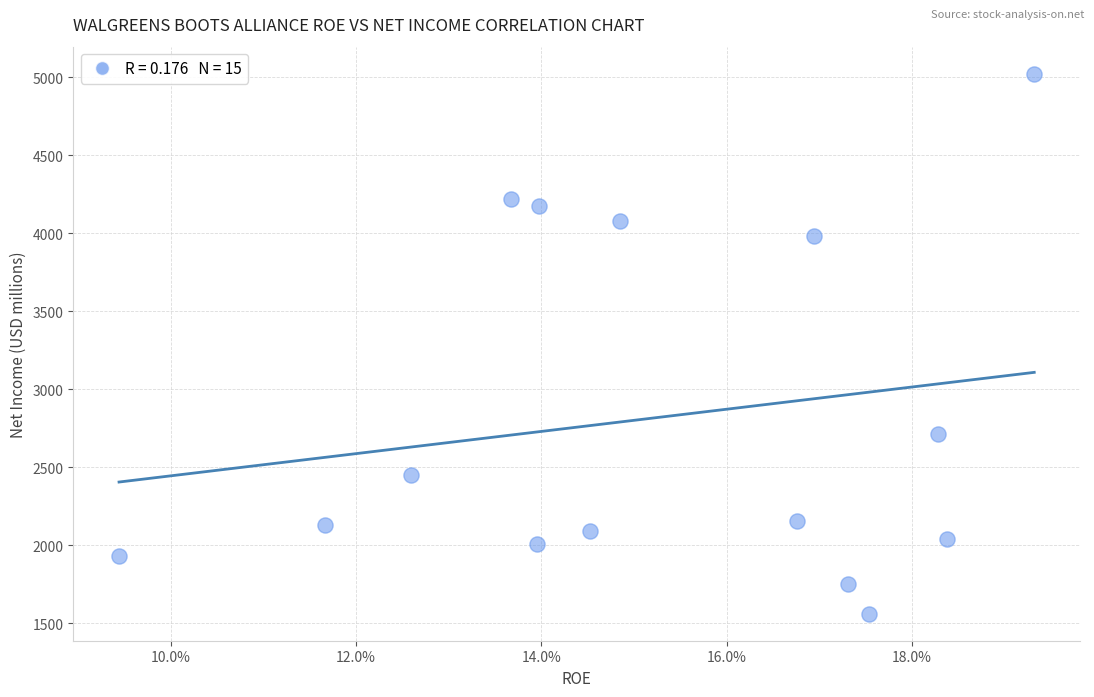

What Y value in the scatter plot is closest to 3292?

2714